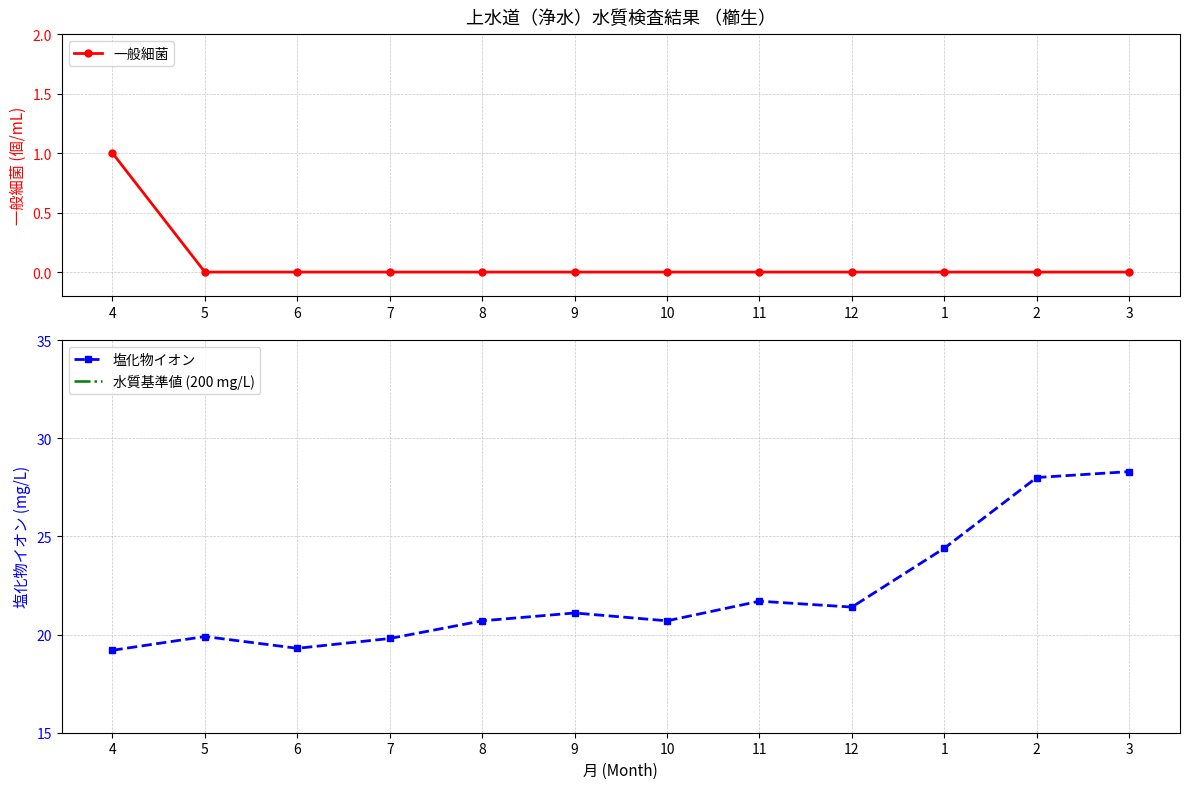

How many interior local valleys does the 塩化物イオン series have?

3